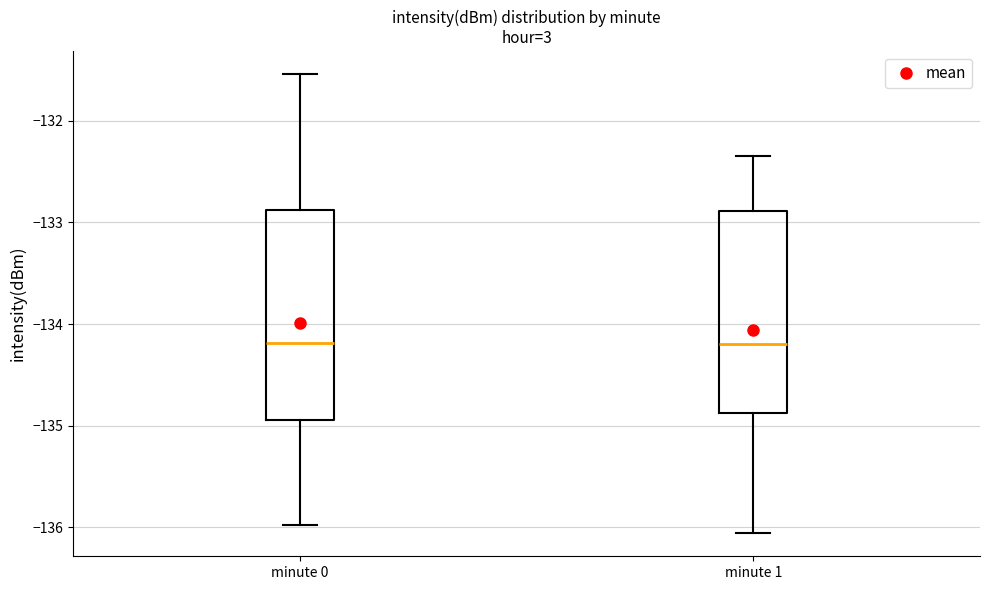

Reading left to right, transcribe this box plot: for each box, give where its median line is, the range the box spans, and where its two whiskers end, as read against the y-axis. The values are not printed on the chart, so give them approximately, as read against the axis.

minute 0: median -134.2, box -134.9 to -132.9, whiskers -136.0 to -131.5
minute 1: median -134.2, box -134.9 to -132.9, whiskers -136.1 to -132.3